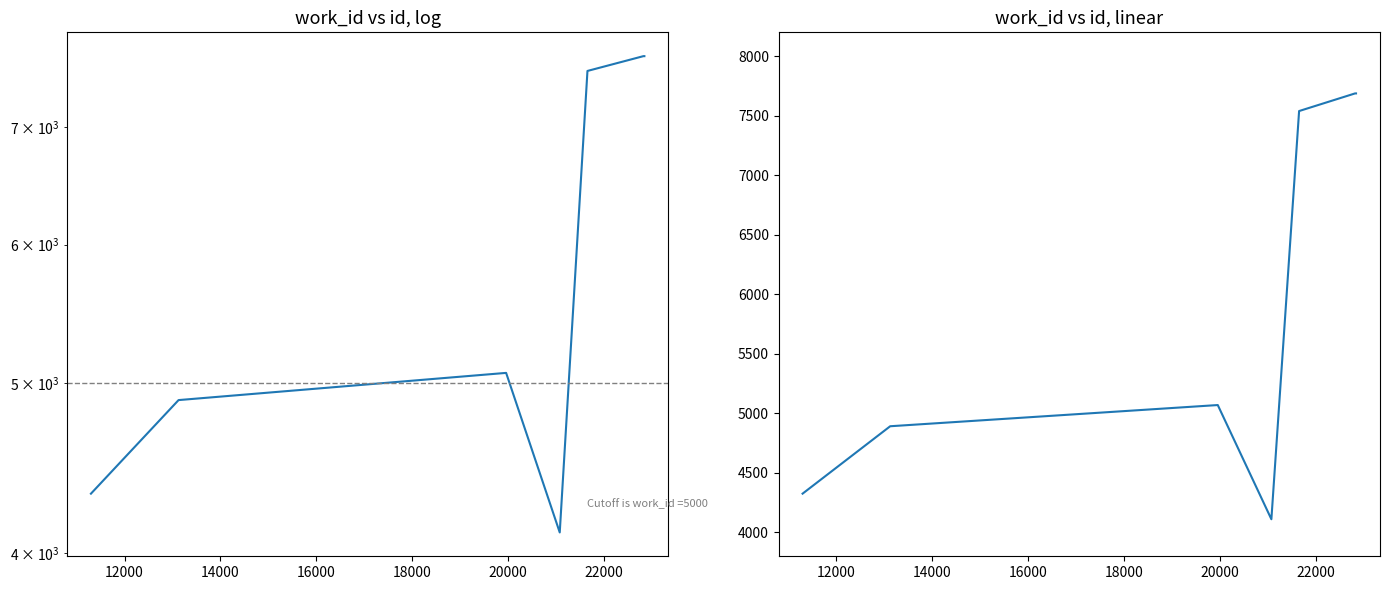

What is the value of the 2nd point from the left?

4892